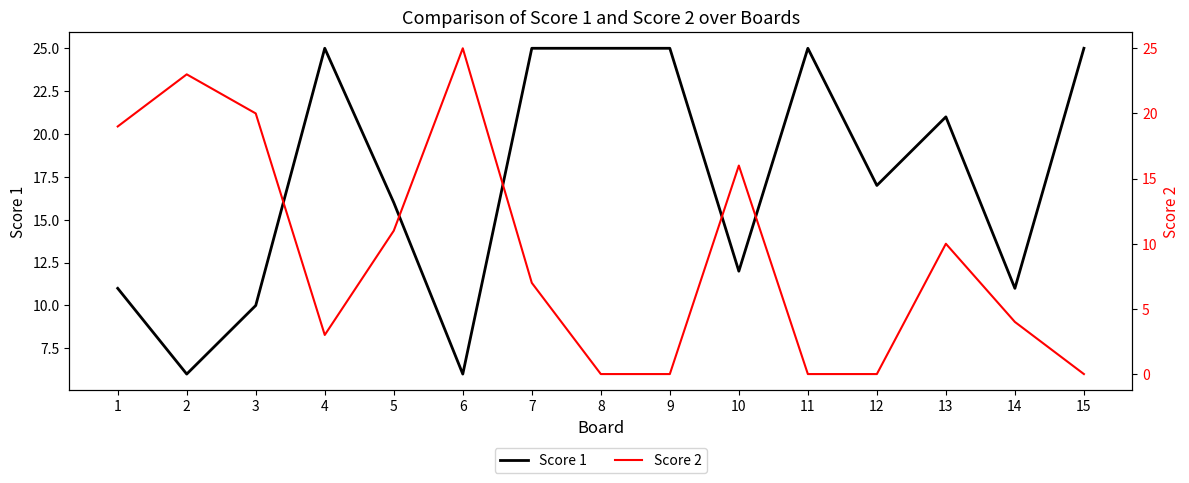

At which label does Score 2 reach its peak?

6